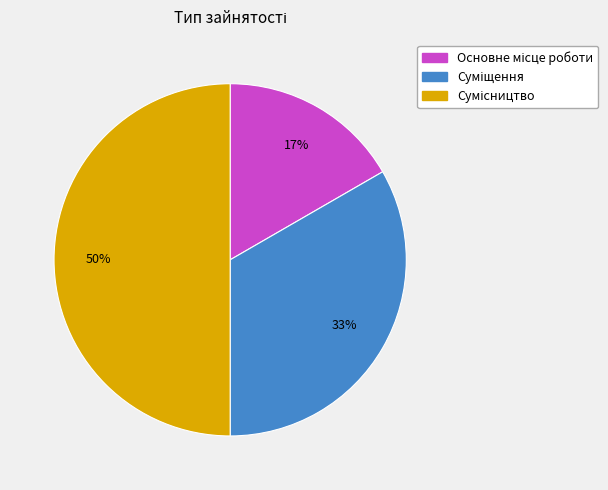

To the nearest percent, what is the average slice percentage?

33%